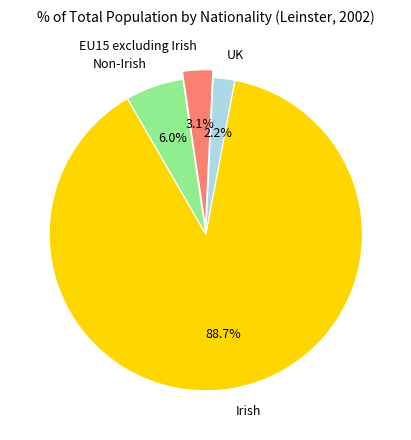

How many segments does this pie chart have?

4